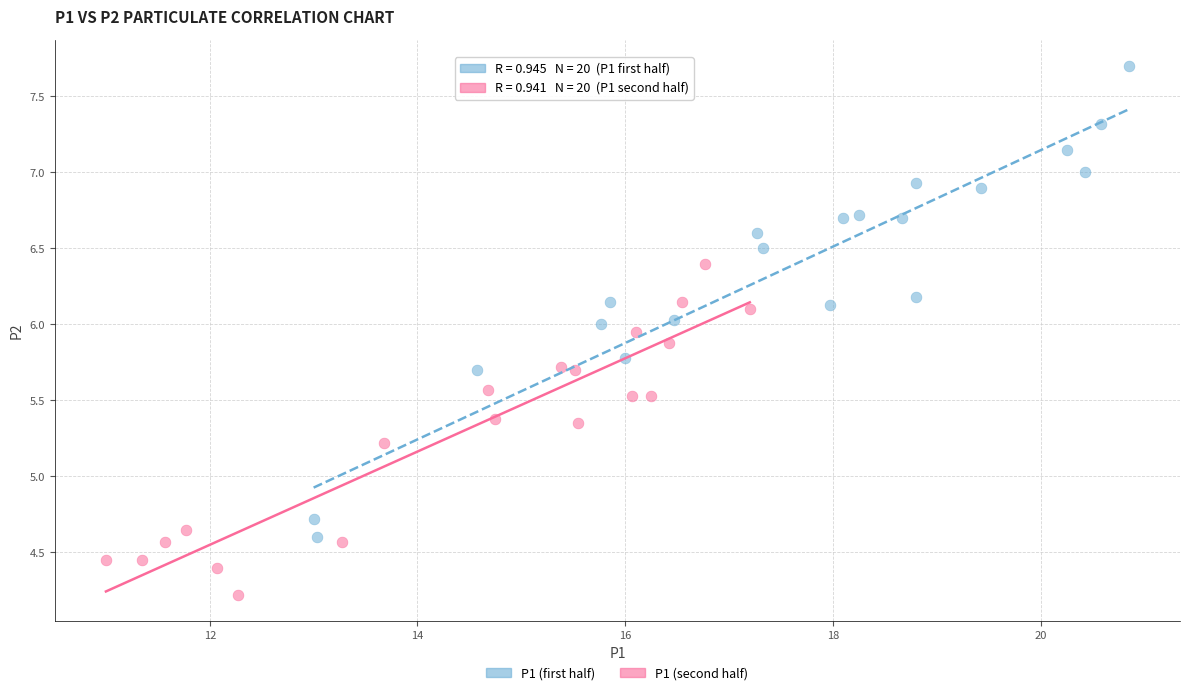

Which series reaches the maximum Y coordinate?

P1 (first half)